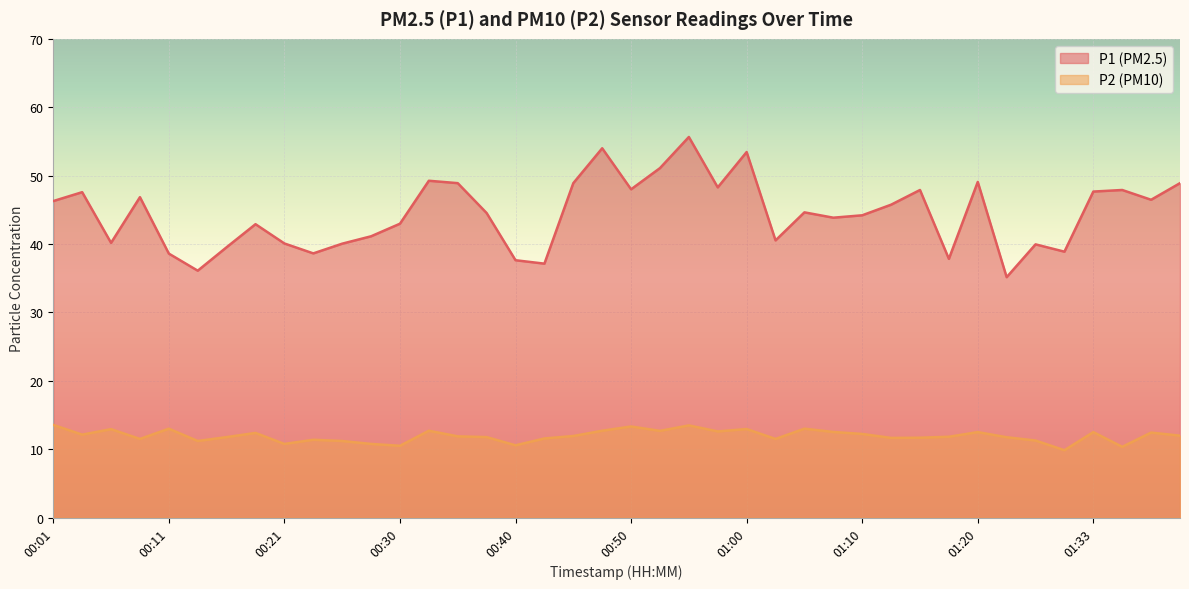

Which category has the highest value across all series?

00:55